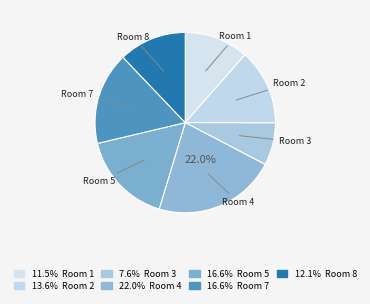

How many slices are in this pie chart?

7